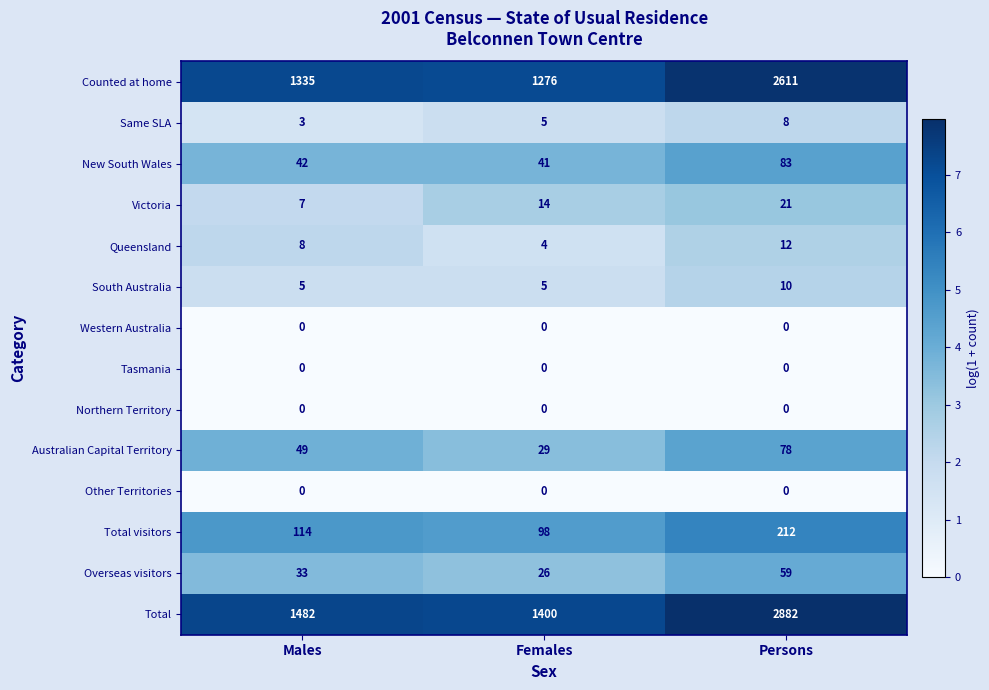

The Australian Capital Territory series shows 15 at Males. True or false?

False